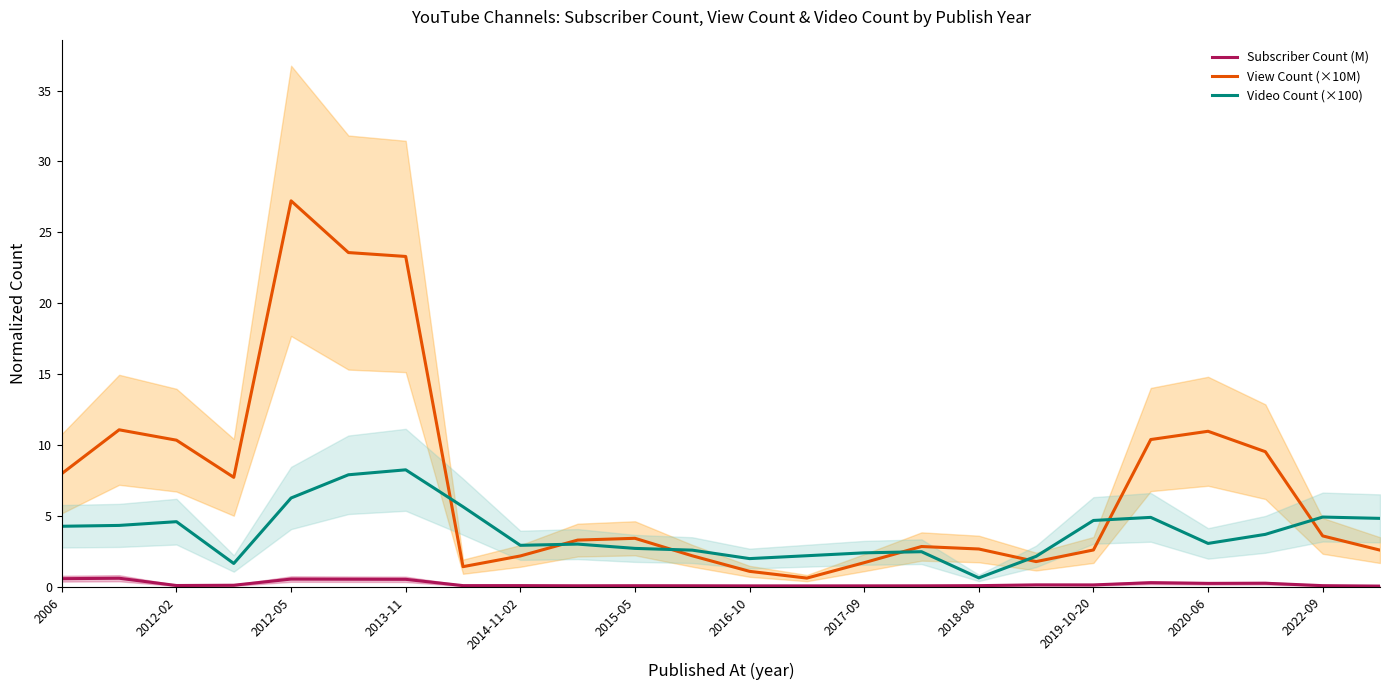

Reading left to right, extract all data points from this chart.

Subscriber Count (M): 0.6	0.6	0.1	0.1	0.6	0.5	0.5	0.1	0.1	0.1	0.1	0.1	0.1	0.1	0.1	0.1	0.1	0.1	0.1	0.3	0.3	0.3	0.1	0.1
View Count (×10M): 8.0	11.1	10.4	7.7	27.2	23.6	23.3	1.4	2.2	3.3	3.4	2.2	1.1	0.6	1.7	2.9	2.7	1.8	2.6	10.4	11.0	9.5	3.6	2.6
Video Count (×100): 4.3	4.3	4.6	1.7	6.3	7.9	8.3	5.7	2.9	3.0	2.7	2.6	2.0	2.2	2.4	2.5	0.6	2.2	4.7	4.9	3.1	3.7	4.9	4.8